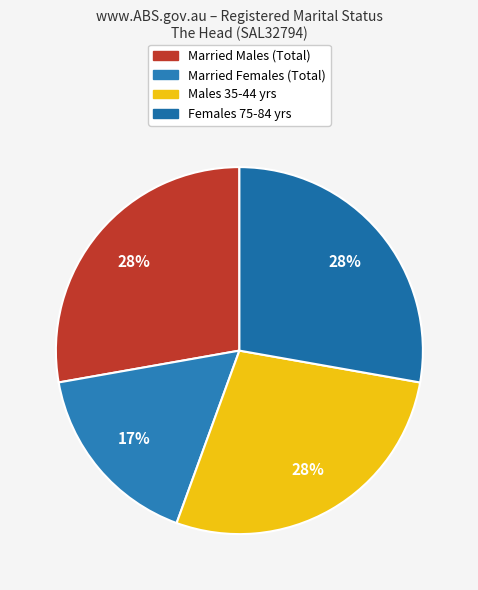

How many slices are in this pie chart?

4